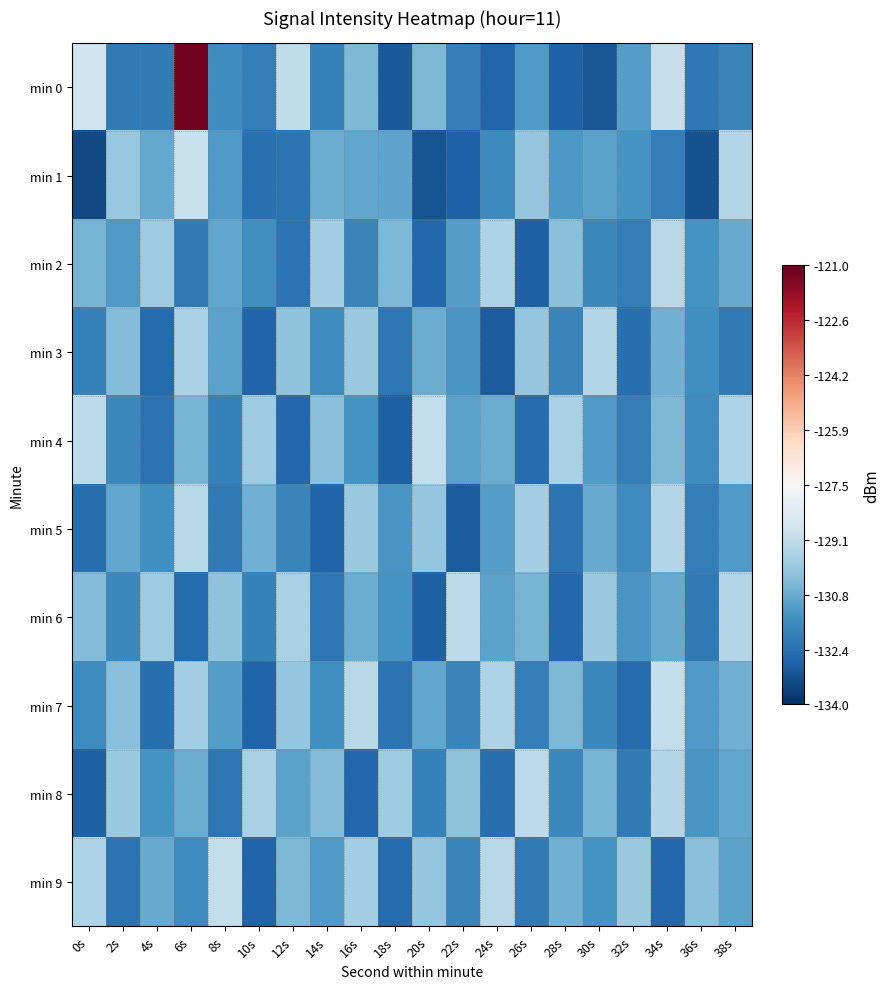

Reading left to right, transcribe all the data shown in this chart.

min 0: 0s=-128.8	2s=-132.1	4s=-132.1	6s=-121.2	8s=-131.6	10s=-132.0	12s=-129.2	14s=-131.9	16s=-130.4	18s=-132.9	20s=-130.4	22s=-132.0	24s=-132.7	26s=-131.2	28s=-132.8	30s=-133.1	32s=-131.1	34s=-129.0	36s=-132.2	38s=-131.9
min 1: 0s=-133.4	2s=-130.0	4s=-130.8	6s=-129.0	8s=-131.2	10s=-132.3	12s=-132.2	14s=-130.7	16s=-130.9	18s=-130.9	20s=-133.1	22s=-132.7	24s=-131.6	26s=-130.0	28s=-131.2	30s=-131.0	32s=-131.3	34s=-132.0	36s=-133.2	38s=-129.4
min 2: 0s=-130.5	2s=-131.2	4s=-129.8	6s=-132.1	8s=-130.9	10s=-131.5	12s=-132.3	14s=-129.7	16s=-131.8	18s=-130.4	20s=-132.6	22s=-131.1	24s=-129.5	26s=-132.8	28s=-130.2	30s=-131.7	32s=-132.0	34s=-129.3	36s=-131.4	38s=-130.8
min 3: 0s=-131.9	2s=-130.3	4s=-132.5	6s=-129.6	8s=-131.0	10s=-132.7	12s=-130.1	14s=-131.6	16s=-129.9	18s=-132.2	20s=-130.7	22s=-131.3	24s=-132.9	26s=-130.0	28s=-131.8	30s=-129.4	32s=-132.4	34s=-130.6	36s=-131.5	38s=-132.1
min 4: 0s=-129.2	2s=-131.7	4s=-132.3	6s=-130.5	8s=-131.9	10s=-129.8	12s=-132.6	14s=-130.2	16s=-131.4	18s=-132.8	20s=-129.1	22s=-131.0	24s=-130.7	26s=-132.5	28s=-129.6	30s=-131.2	32s=-132.0	34s=-130.4	36s=-131.6	38s=-129.5
min 5: 0s=-132.4	2s=-130.9	4s=-131.5	6s=-129.3	8s=-132.1	10s=-130.6	12s=-131.8	14s=-132.7	16s=-129.9	18s=-131.3	20s=-130.0	22s=-132.9	24s=-131.1	26s=-129.7	28s=-132.3	30s=-130.8	32s=-131.6	34s=-129.4	36s=-132.0	38s=-131.2
min 6: 0s=-130.3	2s=-131.7	4s=-129.8	6s=-132.5	8s=-130.1	10s=-131.9	12s=-129.6	14s=-132.2	16s=-130.7	18s=-131.4	20s=-132.8	22s=-129.2	24s=-131.0	26s=-130.5	28s=-132.6	30s=-129.9	32s=-131.3	34s=-130.8	36s=-132.1	38s=-129.4
min 7: 0s=-131.6	2s=-130.2	4s=-132.4	6s=-129.7	8s=-131.1	10s=-132.7	12s=-130.0	14s=-131.5	16s=-129.3	18s=-132.3	20s=-130.9	22s=-131.8	24s=-129.5	26s=-132.0	28s=-130.4	30s=-131.7	32s=-132.5	34s=-129.1	36s=-131.2	38s=-130.6
min 8: 0s=-132.8	2s=-129.9	4s=-131.4	6s=-130.7	8s=-132.2	10s=-129.6	12s=-131.0	14s=-130.3	16s=-132.6	18s=-129.8	20s=-131.9	22s=-130.1	24s=-132.4	26s=-129.2	28s=-131.7	30s=-130.5	32s=-132.1	34s=-129.4	36s=-131.3	38s=-130.9
min 9: 0s=-129.5	2s=-132.3	4s=-130.8	6s=-131.6	8s=-129.1	10s=-132.7	12s=-130.4	14s=-131.2	16s=-129.7	18s=-132.5	20s=-130.0	22s=-131.8	24s=-129.3	26s=-132.1	28s=-130.6	30s=-131.4	32s=-129.9	34s=-132.6	36s=-130.2	38s=-131.0